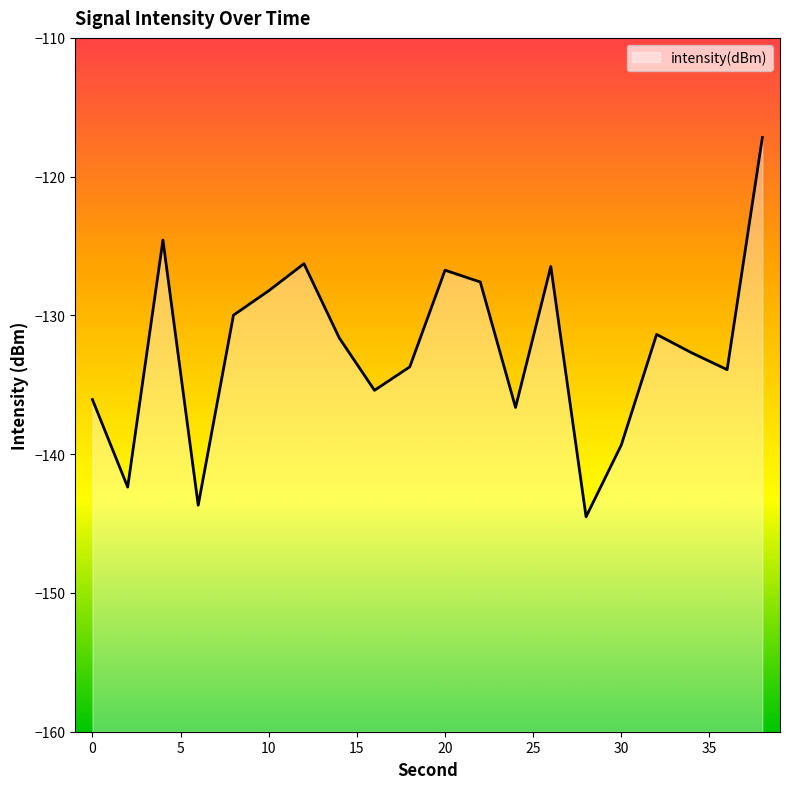

How many data points are less than -131?

12